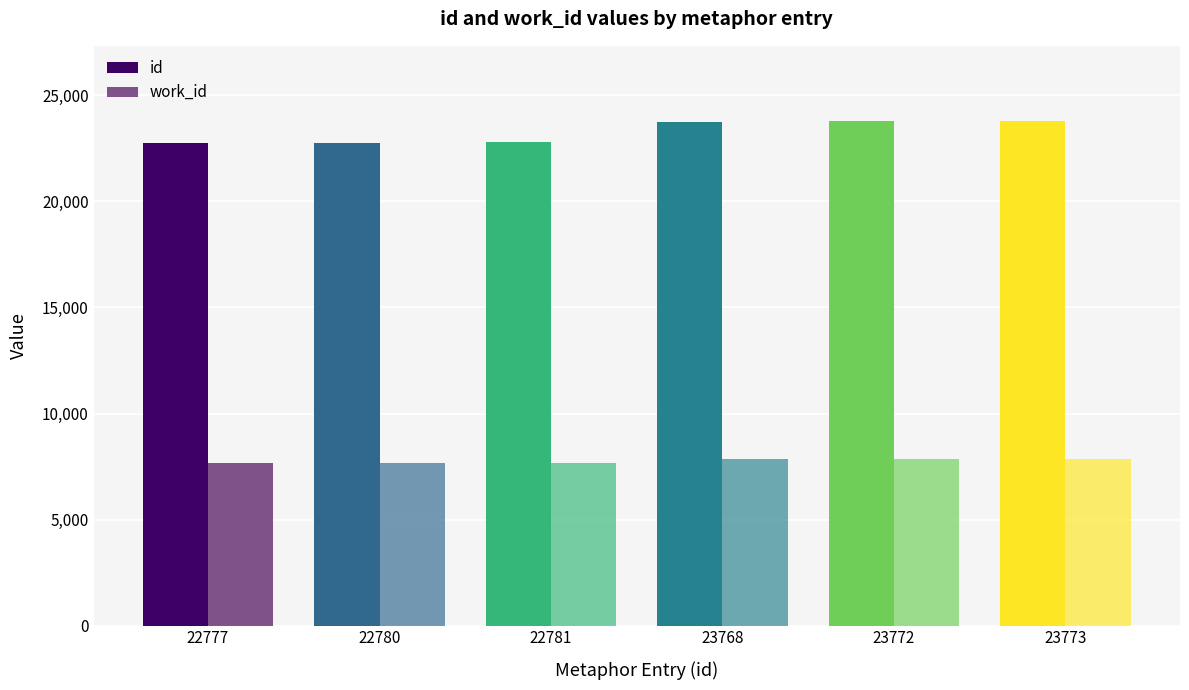

What is the approximate value of work_id at 23772?

7863